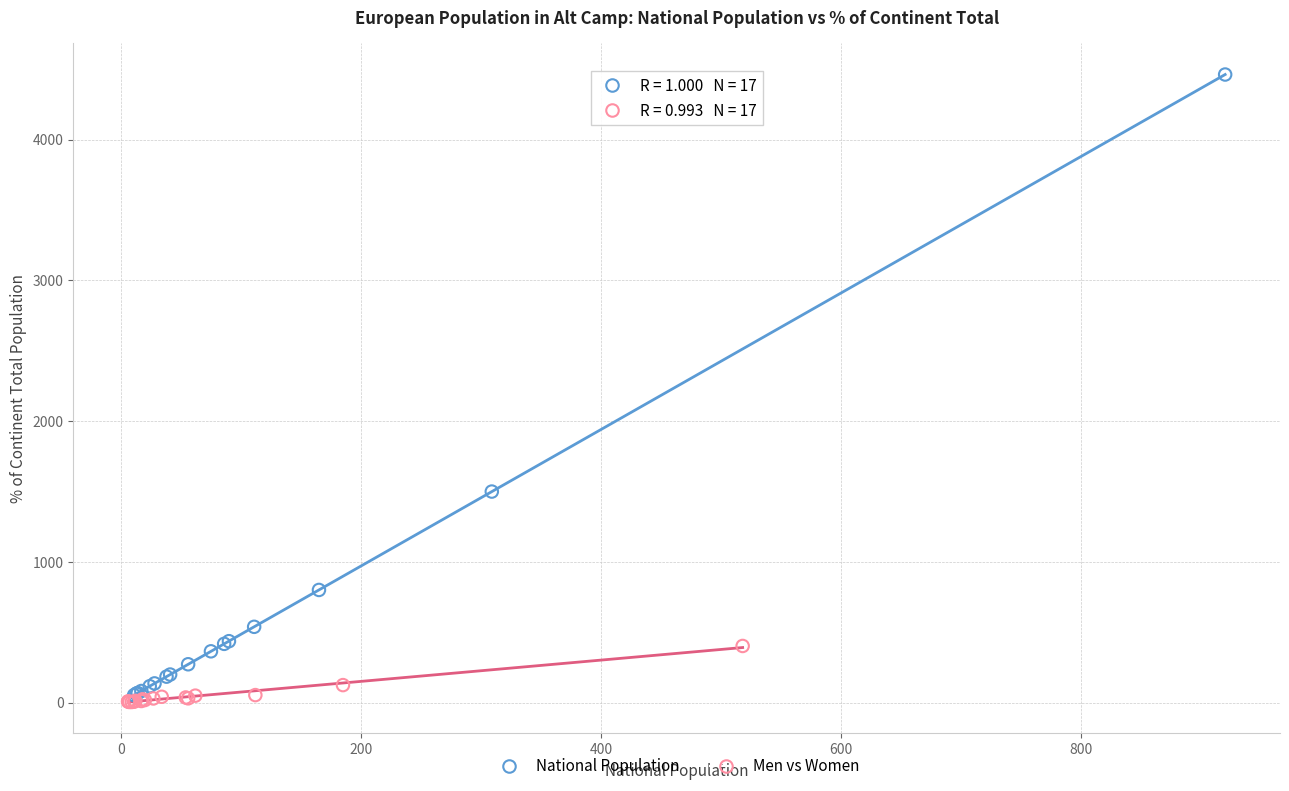

Which series reaches the maximum Y coordinate?

National Population